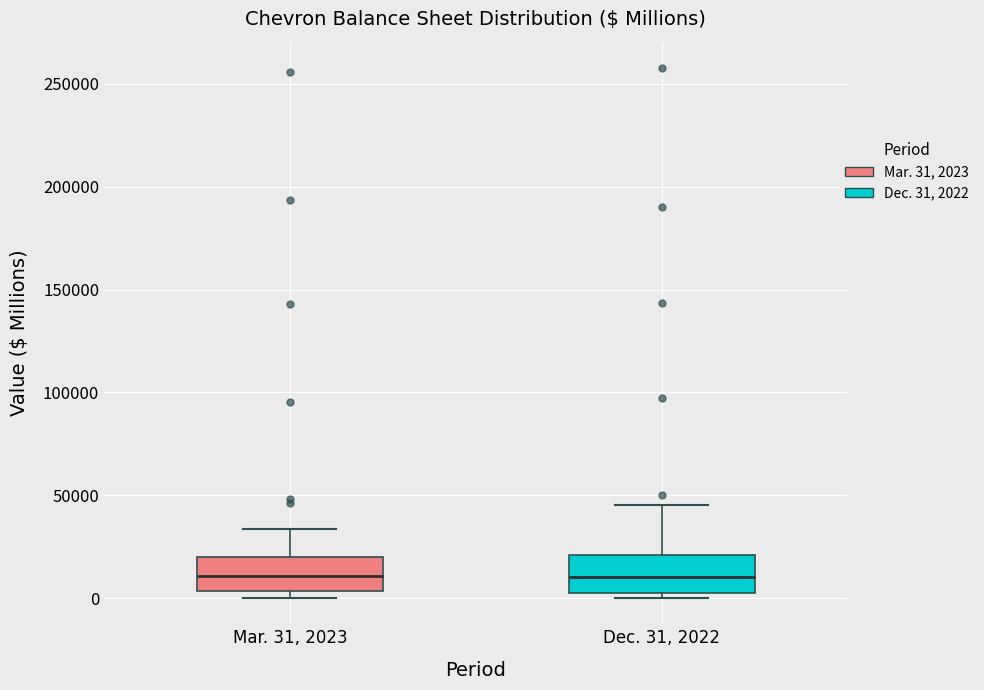

Reading left to right, read every box against the y-axis: the position of its median line, the range the box covers, and the ends of its whiskers. The values are not printed on the chart, so give them approximately, as read against the axis.

Mar. 31, 2023: median 10000, box 5000 to 20000, whiskers 0 to 35000
Dec. 31, 2022: median 10000, box 0 to 20000, whiskers 0 (just below the box's lower edge) to 45000